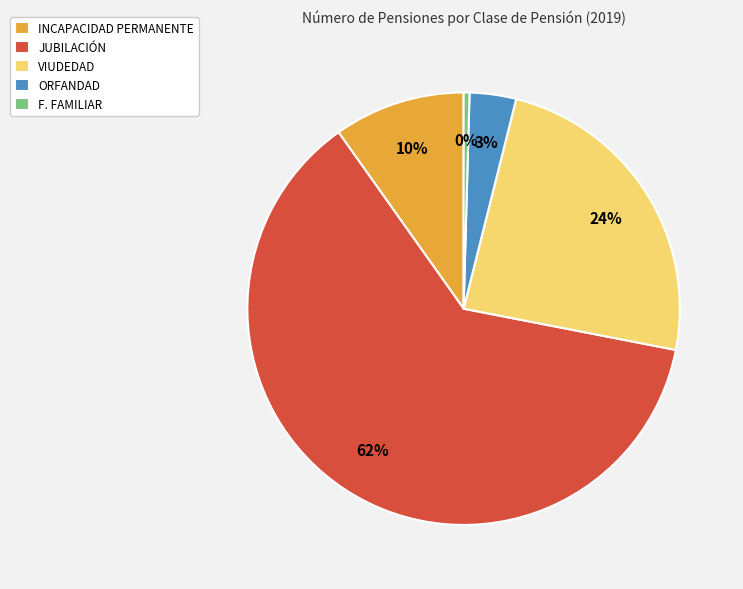

Count the number of slices in the pie.

5